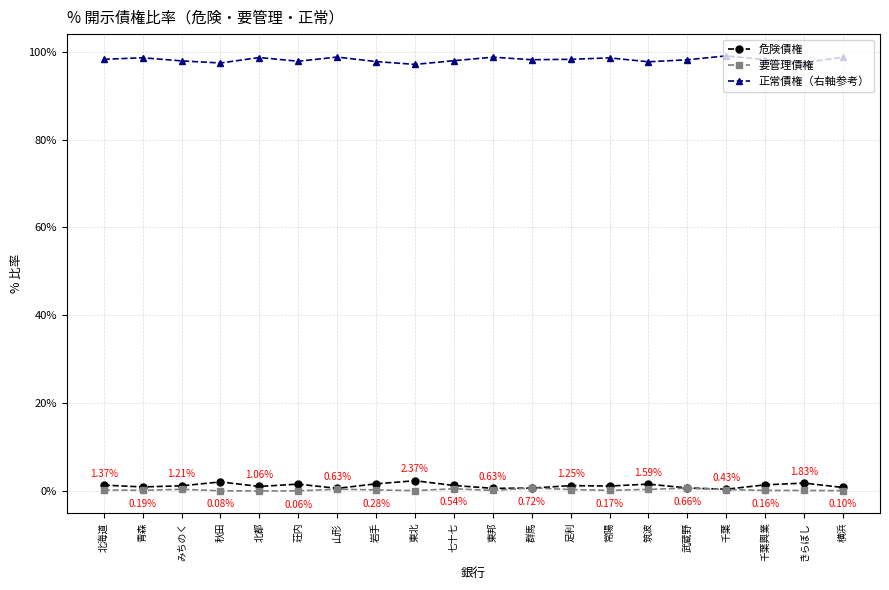

What is the value of the 危険債権 point at the 7th from the left?

0.6